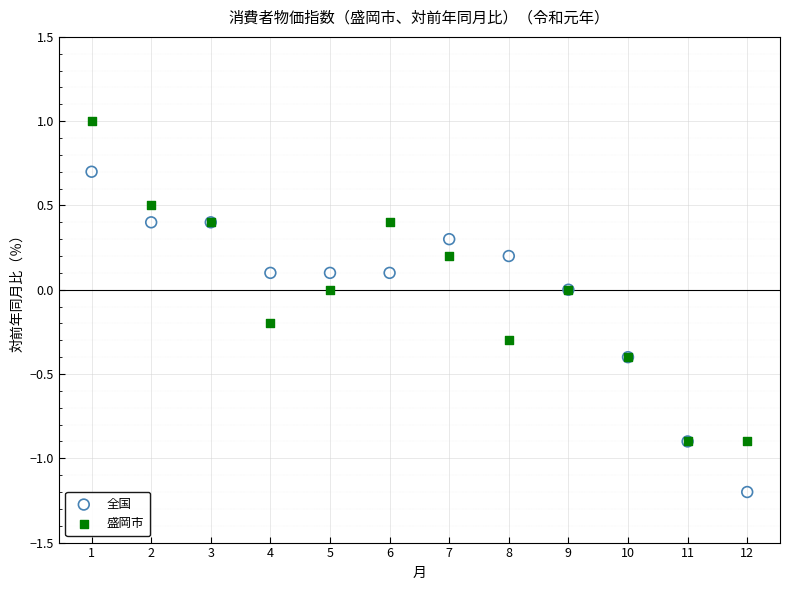

Which series reaches the minimum Y coordinate?

全国